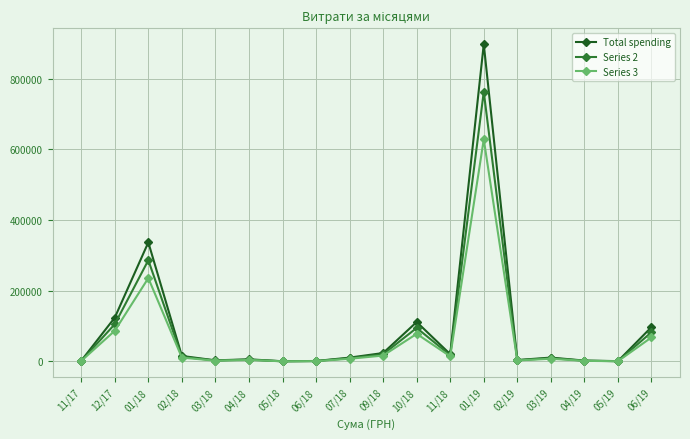

What is the minimum value for Series 2?

491.3